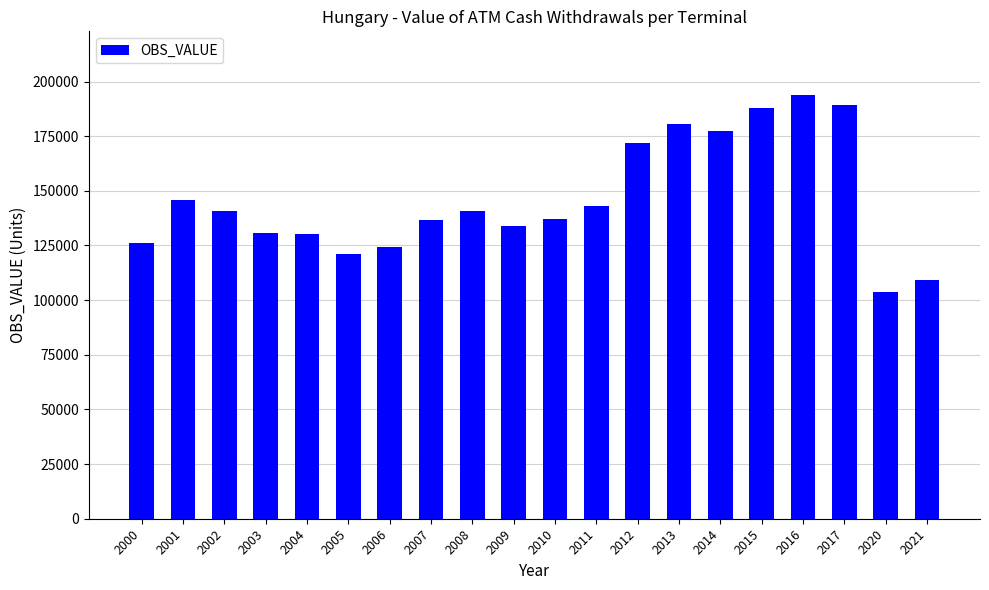

At which label is the value closest to 148731?

2001